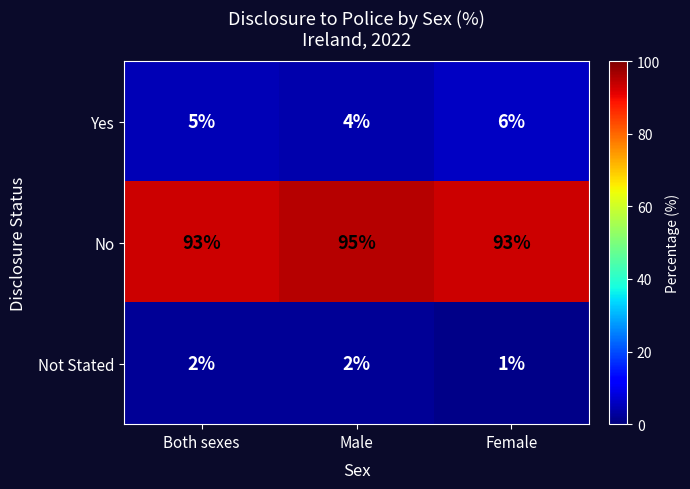

The value of Not Stated at Male is 3. True or false?

False